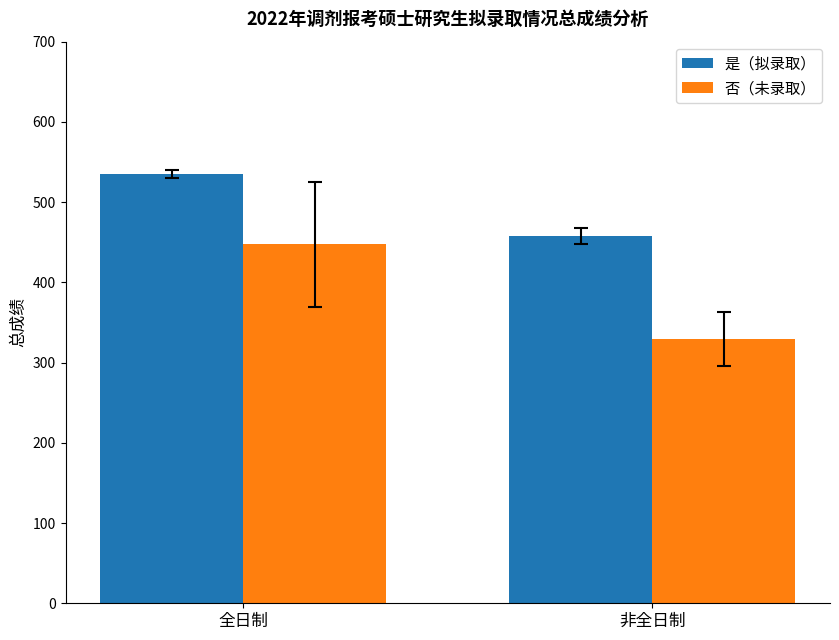

How many bars are there in each group?

2